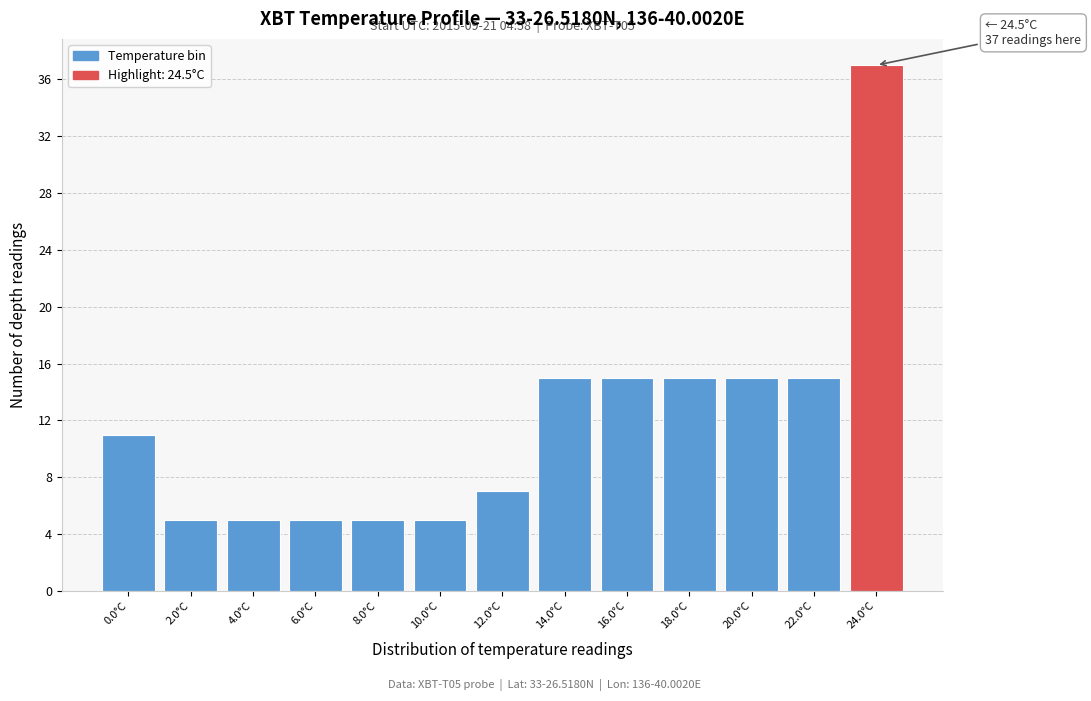

Reading left to right, extract all data points from this chart.

11	5	5	5	5	5	7	15	15	15	15	15	37